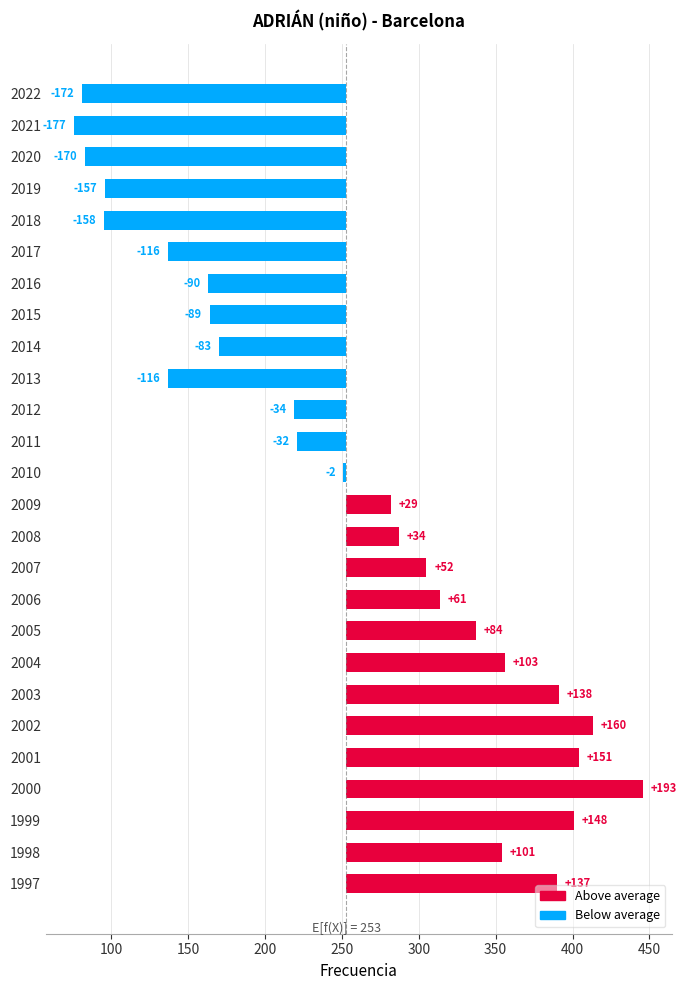

What is the difference between the second highest and second lowest values?

332.0